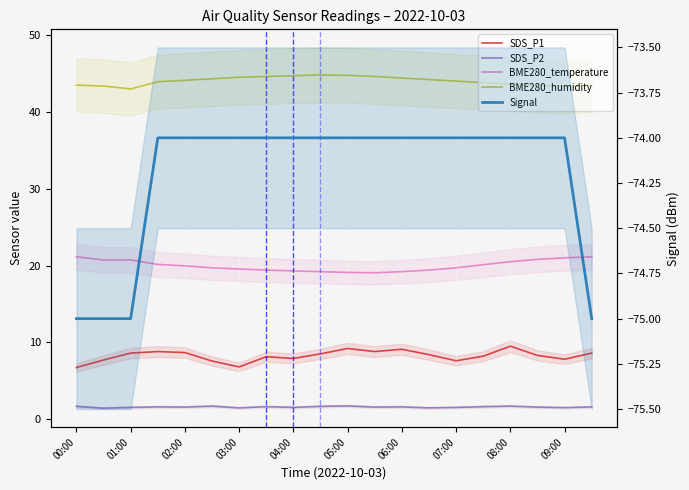

Rank the series at 07:00 from highest to lowest value.

BME280_humidity, BME280_temperature, SDS_P1, SDS_P2, Signal